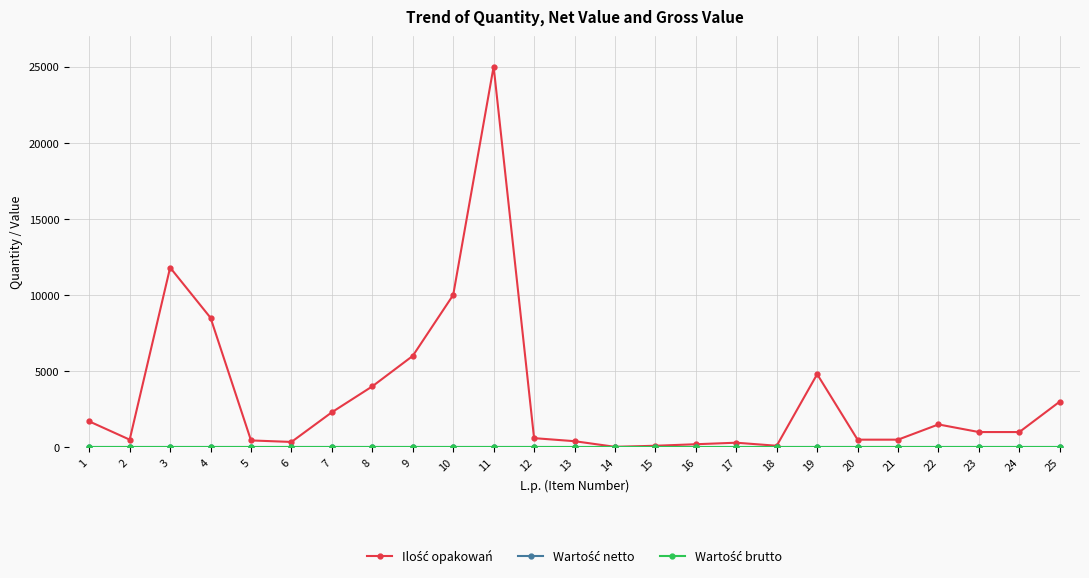

Does the chart have visible grid lines?

Yes